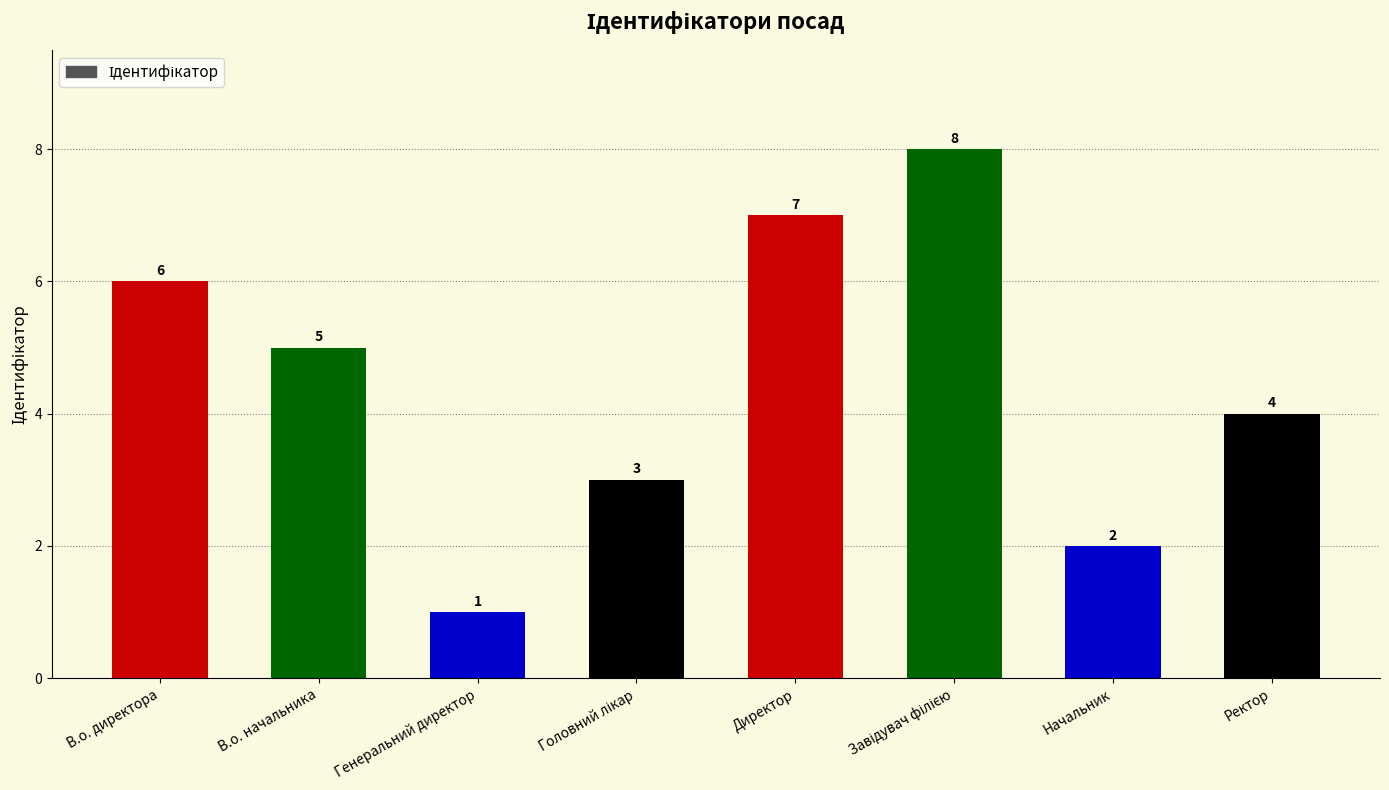

What is the change in value from В.о. начальника to Начальник?

-3